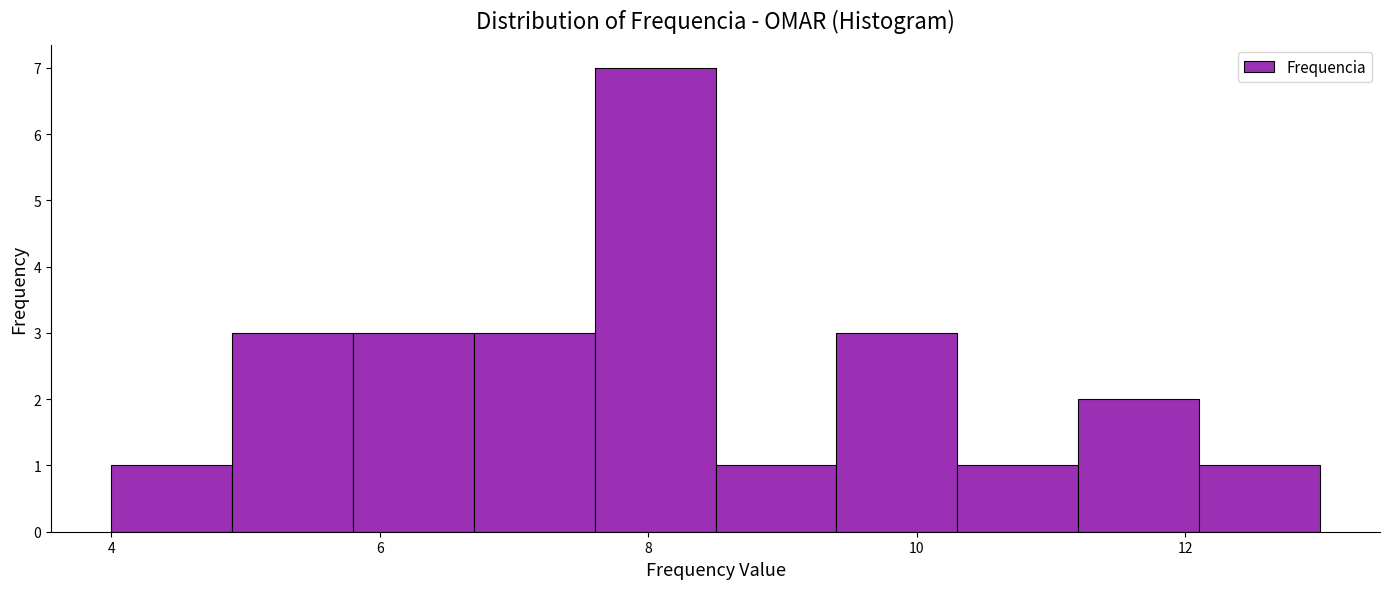

Reading left to right, transcribe this chart: for each bar, give the range it covers on the x-axis and its height. Neither the bar edges nor the heights are printed on the chart, so give them approximately, as read against the axes.

4.0 to 4.9: 1
4.9 to 5.8: 3
5.8 to 6.7: 3
6.7 to 7.6: 3
7.6 to 8.5: 7
8.5 to 9.4: 1
9.4 to 10.3: 3
10.3 to 11.2: 1
11.2 to 12.1: 2
12.1 to 13.0: 1